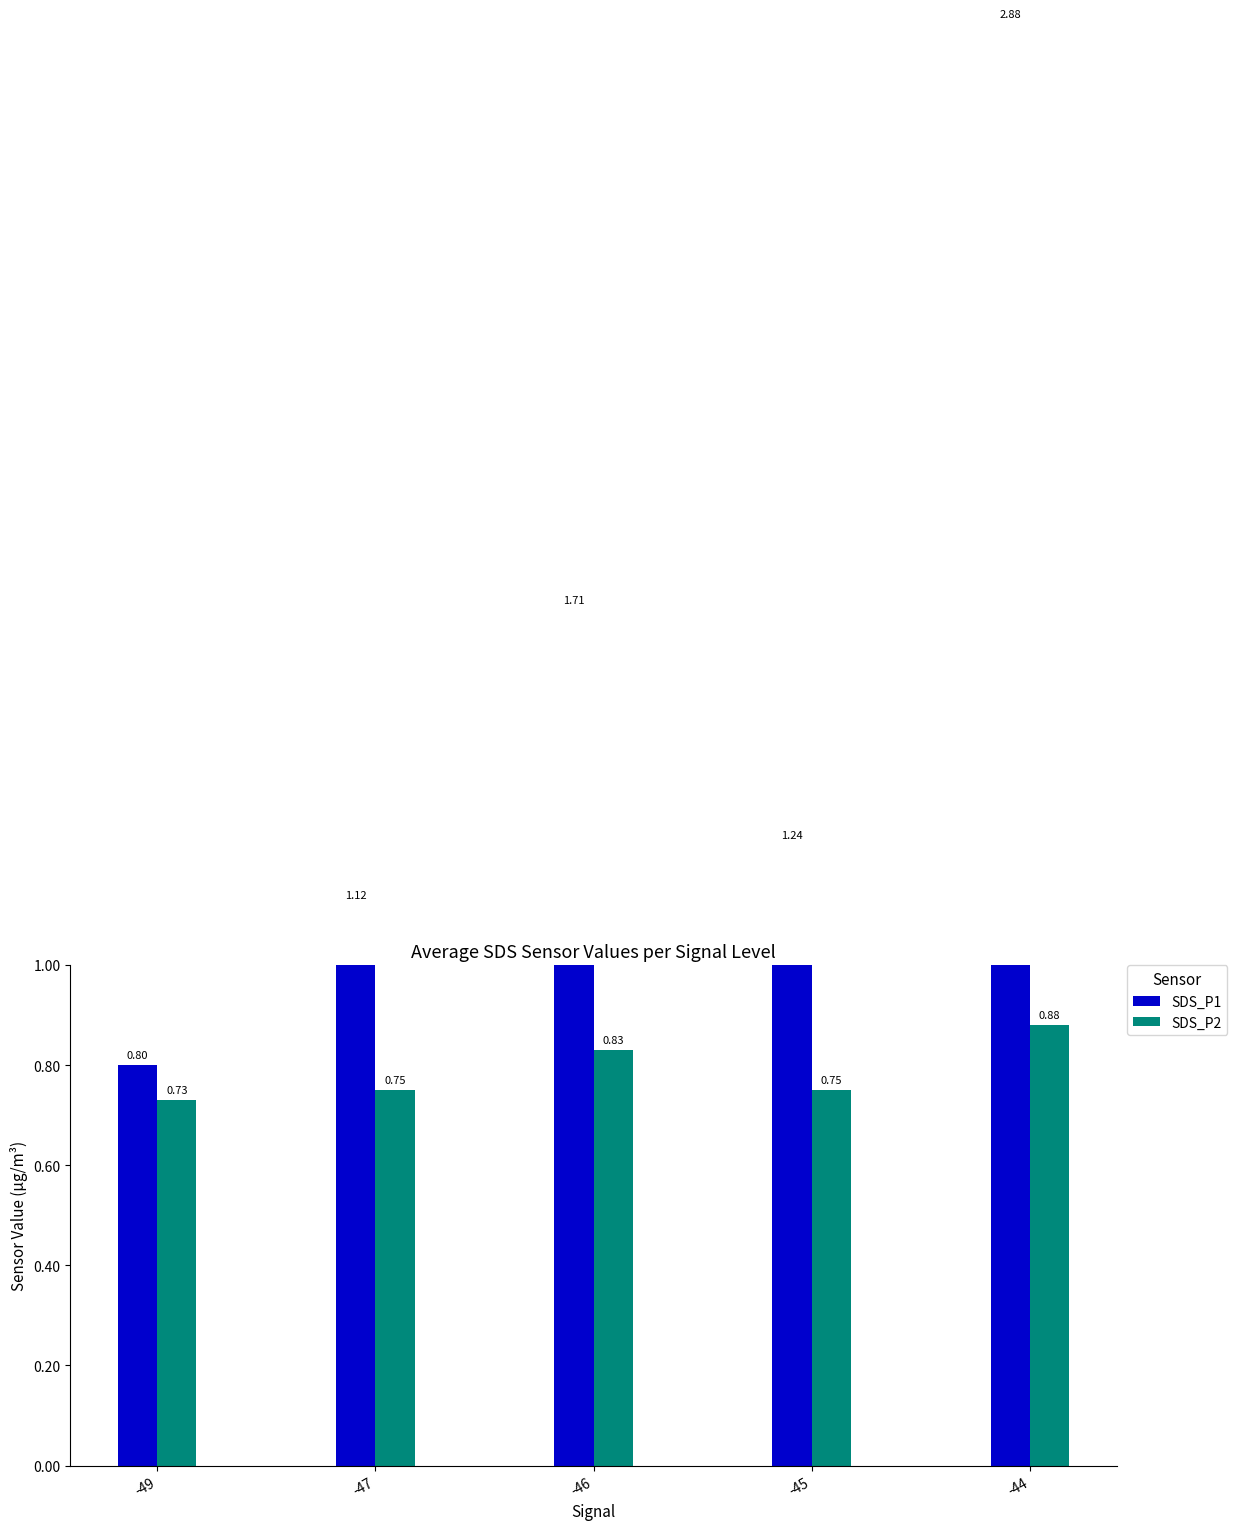

How many data points does each series have?

5